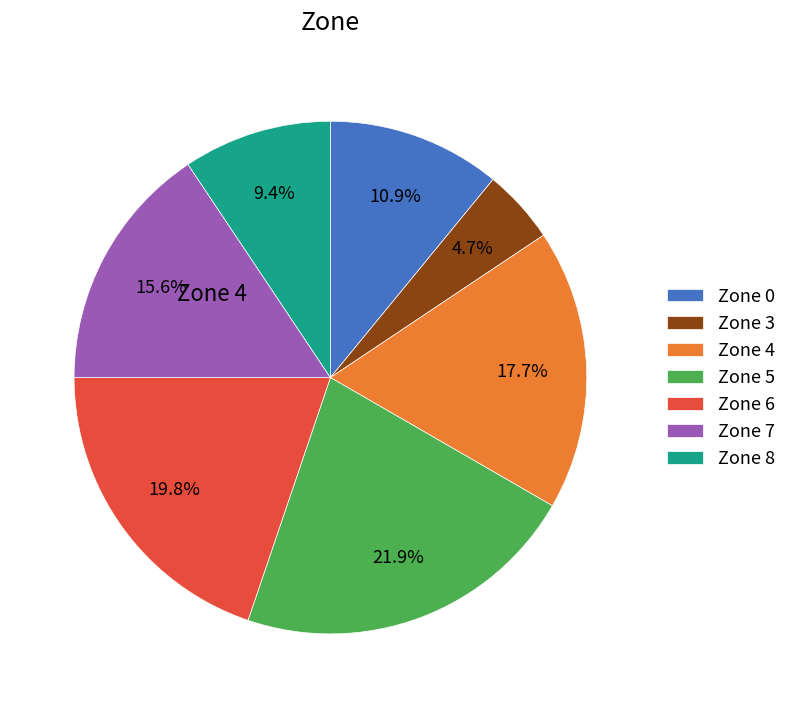

The Zone 7 slice represents 16% of the pie. True or false?

True